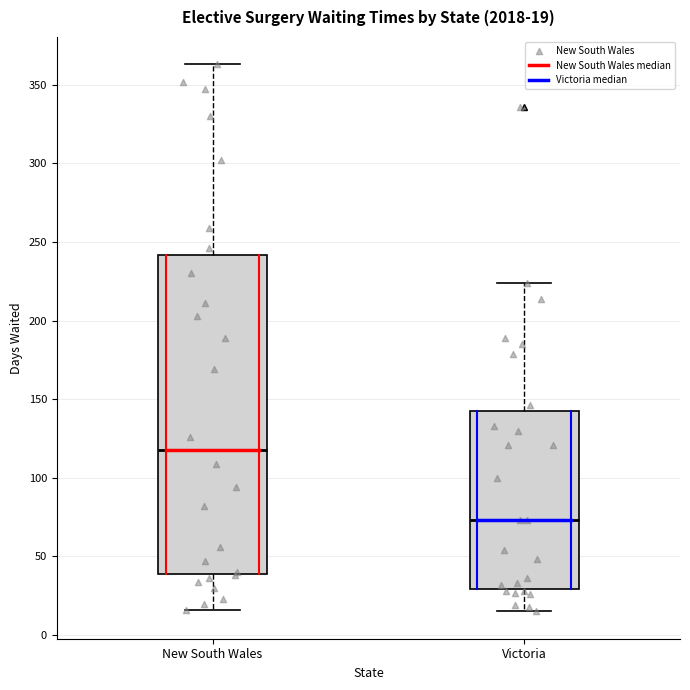

Which box has the lowest median line?

Victoria